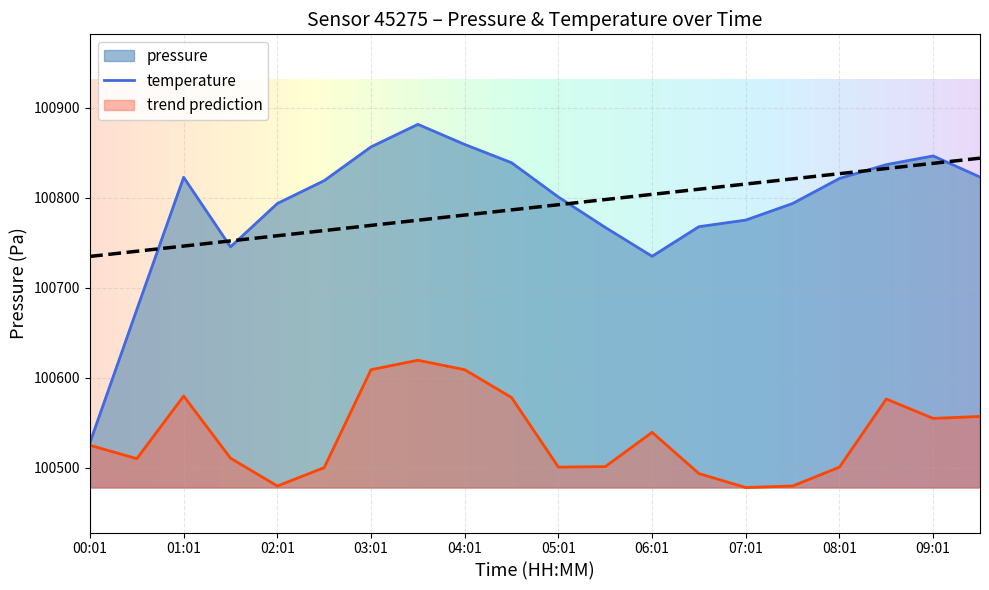

List the series in order of their peak value, highest first.

pressure, trend prediction, temperature